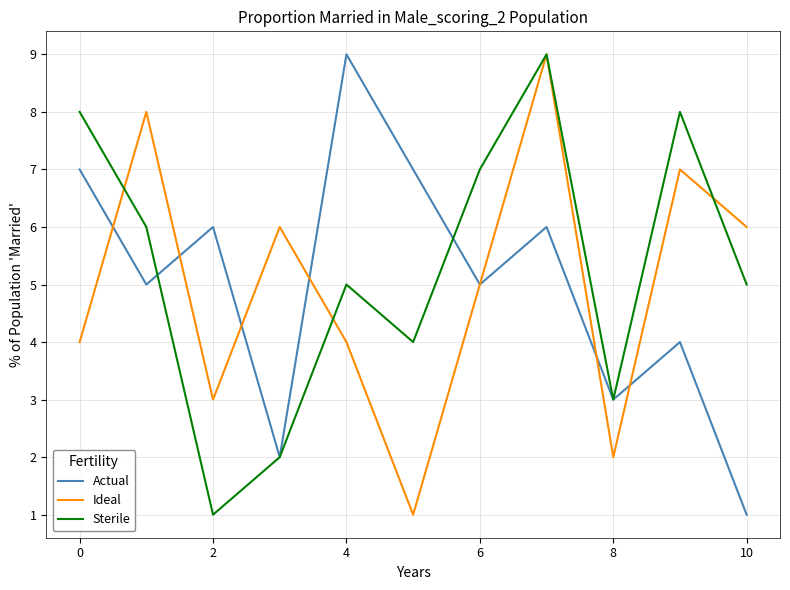

What are all the series names shown in the legend?

Actual, Ideal, Sterile